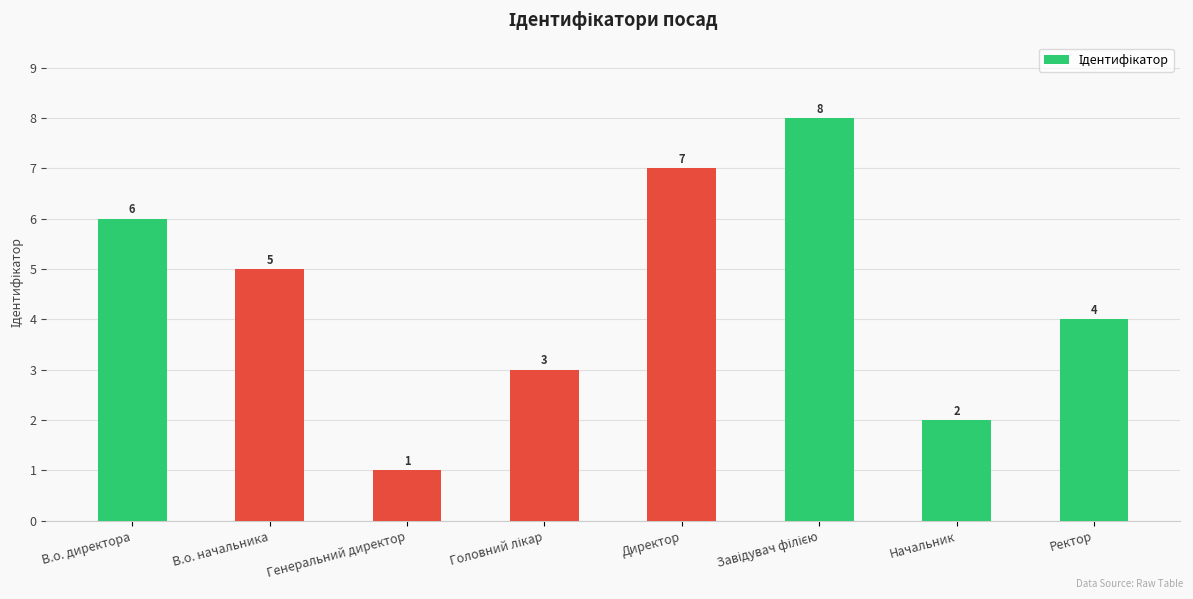

How many values are between 3 and 7?

5